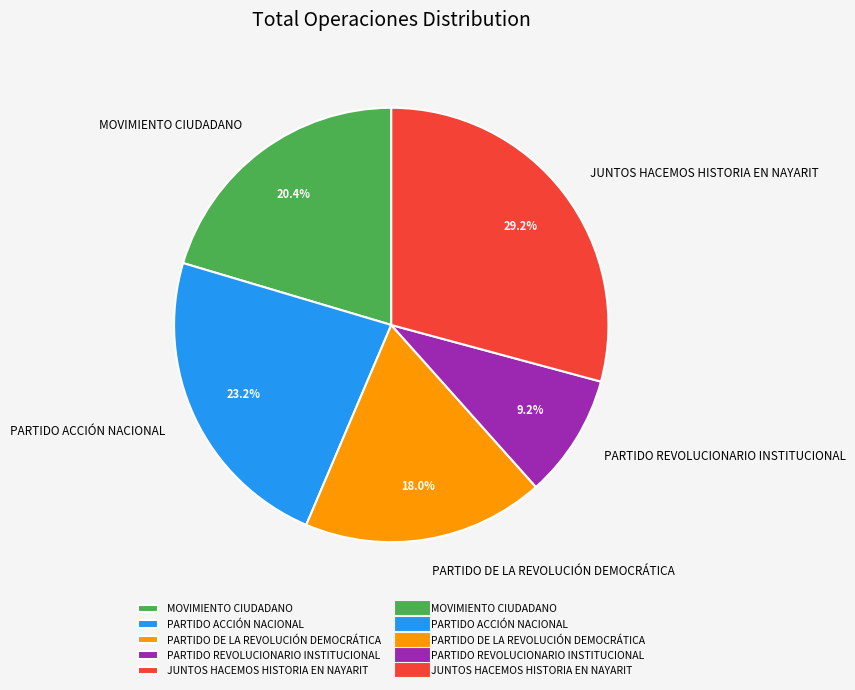

Which category has the biggest portion of the pie?

JUNTOS HACEMOS HISTORIA EN NAYARIT